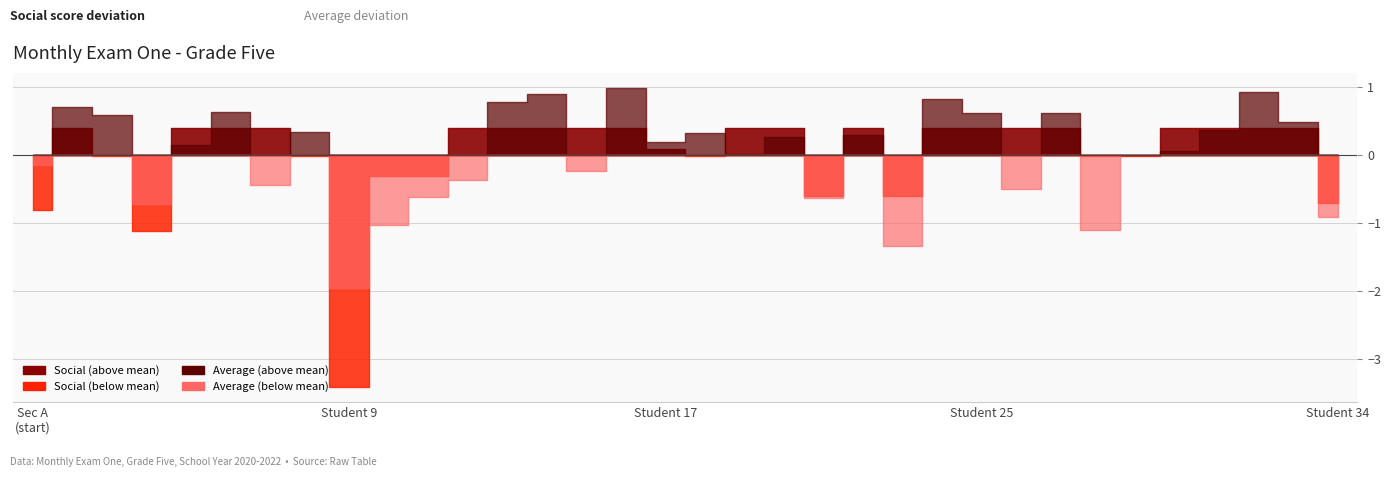

Which has a higher value, 23 or 21?

23